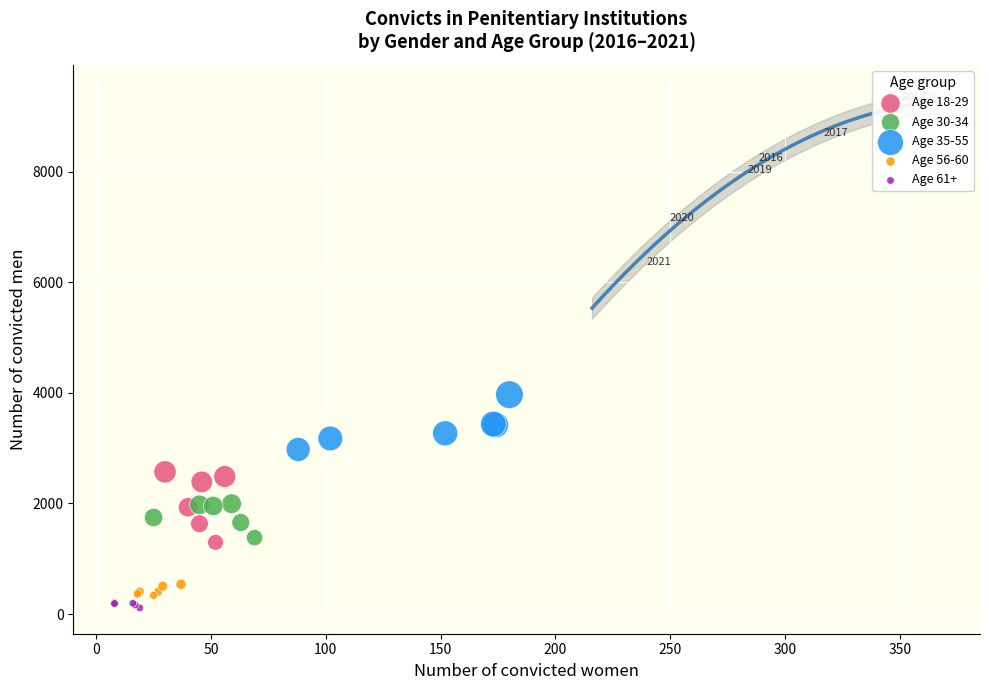

Which series has the largest Y range (max minus min)?

Age 18-29